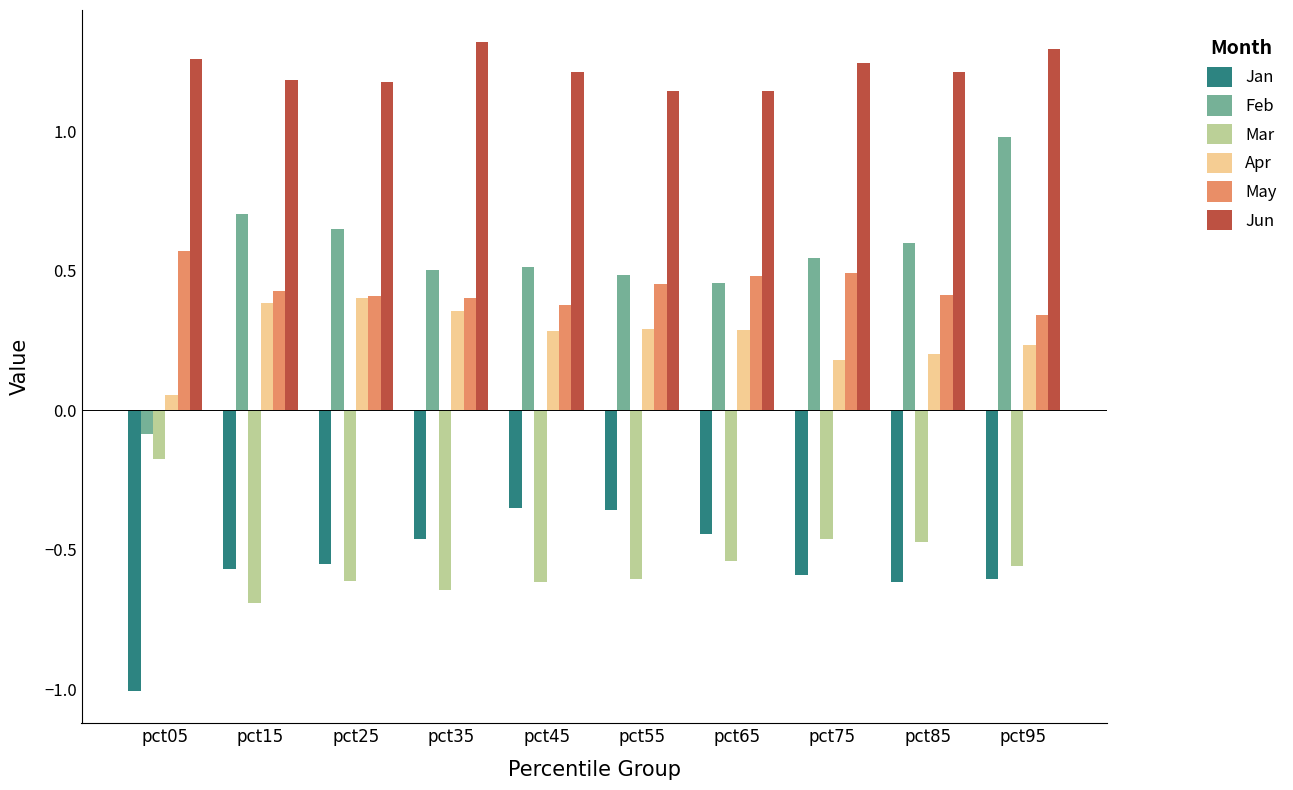

The value of Apr at pct45 is 0.1. True or false?

False